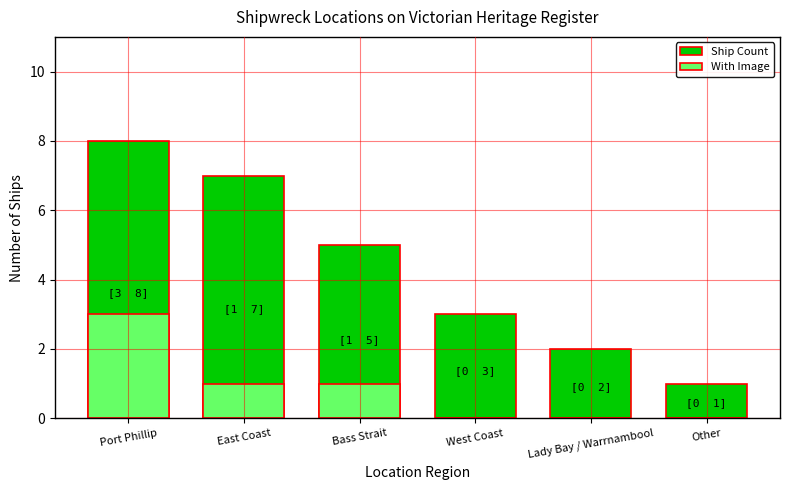

Which series has the largest total across all categories?

Ship Count